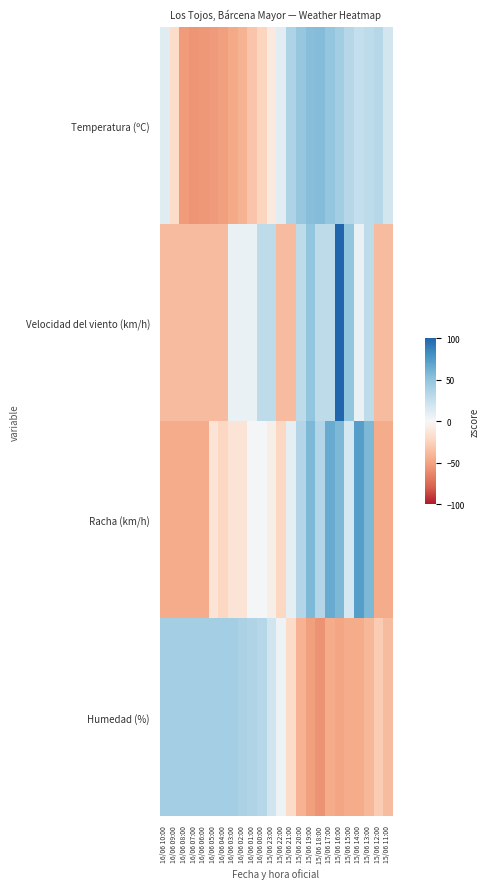

Reading right to left, extract all data points from this chart.

Temperatura (ºC): 15/06 11:00=18.1	15/06 12:00=32.6	15/06 13:00=28.5	15/06 14:00=26.4	15/06 15:00=32.6	15/06 16:00=41.9	15/06 17:00=48.1	15/06 18:00=55.3	15/06 19:00=53.2	15/06 20:00=47.0	15/06 21:00=36.7	15/06 22:00=10.9	15/06 23:00=-9.8	16/06 00:00=-23.2	16/06 01:00=-32.5	16/06 02:00=-41.8	16/06 03:00=-47.0	16/06 04:00=-52.1	16/06 05:00=-54.2	16/06 06:00=-55.2	16/06 07:00=-56.3	16/06 08:00=-53.2	16/06 09:00=-18.0	16/06 10:00=11.9
Velocidad del viento (km/h): 15/06 11:00=-37.2	15/06 12:00=-37.2	15/06 13:00=28.1	15/06 14:00=6.4	15/06 15:00=49.9	15/06 16:00=115.2	15/06 17:00=28.1	15/06 18:00=28.1	15/06 19:00=49.9	15/06 20:00=28.1	15/06 21:00=-37.2	15/06 22:00=-37.2	15/06 23:00=28.1	16/06 00:00=28.1	16/06 01:00=6.4	16/06 02:00=6.4	16/06 03:00=6.4	16/06 04:00=-37.2	16/06 05:00=-37.2	16/06 06:00=-37.2	16/06 07:00=-37.2	16/06 08:00=-37.2	16/06 09:00=-37.2	16/06 10:00=-37.2
Racha (km/h): 15/06 11:00=-45.6	15/06 12:00=-45.6	15/06 13:00=57.5	15/06 14:00=73.4	15/06 15:00=17.8	15/06 16:00=57.5	15/06 17:00=65.4	15/06 18:00=33.7	15/06 19:00=57.5	15/06 20:00=33.7	15/06 21:00=9.9	15/06 22:00=-21.8	15/06 23:00=-5.9	16/06 00:00=2.0	16/06 01:00=2.0	16/06 02:00=-13.9	16/06 03:00=-13.9	16/06 04:00=-21.8	16/06 05:00=-13.9	16/06 06:00=-45.6	16/06 07:00=-45.6	16/06 08:00=-45.6	16/06 09:00=-45.6	16/06 10:00=-45.6
Humedad (%): 15/06 11:00=-36.8	15/06 12:00=-27.8	15/06 13:00=-39.8	15/06 14:00=-45.8	15/06 15:00=-45.8	15/06 16:00=-48.8	15/06 17:00=-45.8	15/06 18:00=-57.8	15/06 19:00=-51.8	15/06 20:00=-42.8	15/06 21:00=-18.8	15/06 22:00=5.3	15/06 23:00=20.3	16/06 00:00=32.3	16/06 01:00=35.3	16/06 02:00=38.3	16/06 03:00=41.3	16/06 04:00=41.3	16/06 05:00=41.3	16/06 06:00=41.3	16/06 07:00=41.3	16/06 08:00=41.3	16/06 09:00=41.3	16/06 10:00=41.3